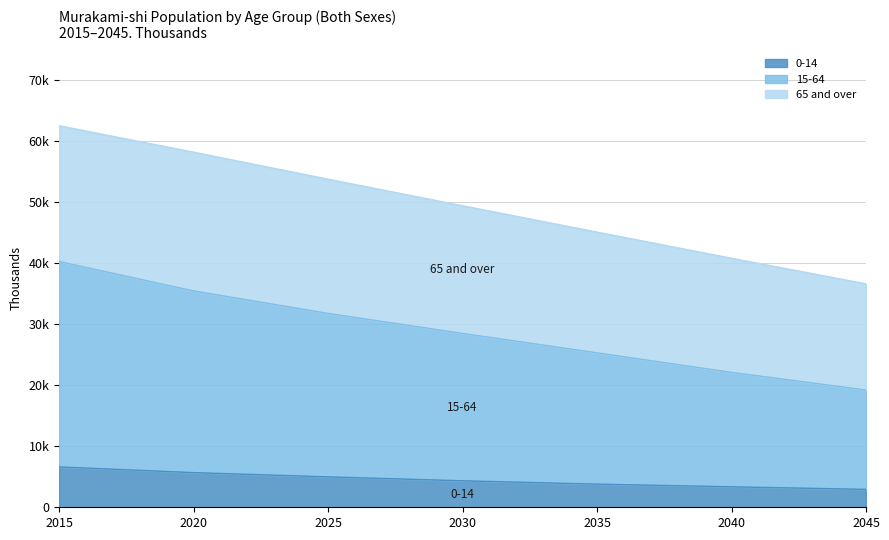

Where does the 15-64 series first go above 28454?

2015